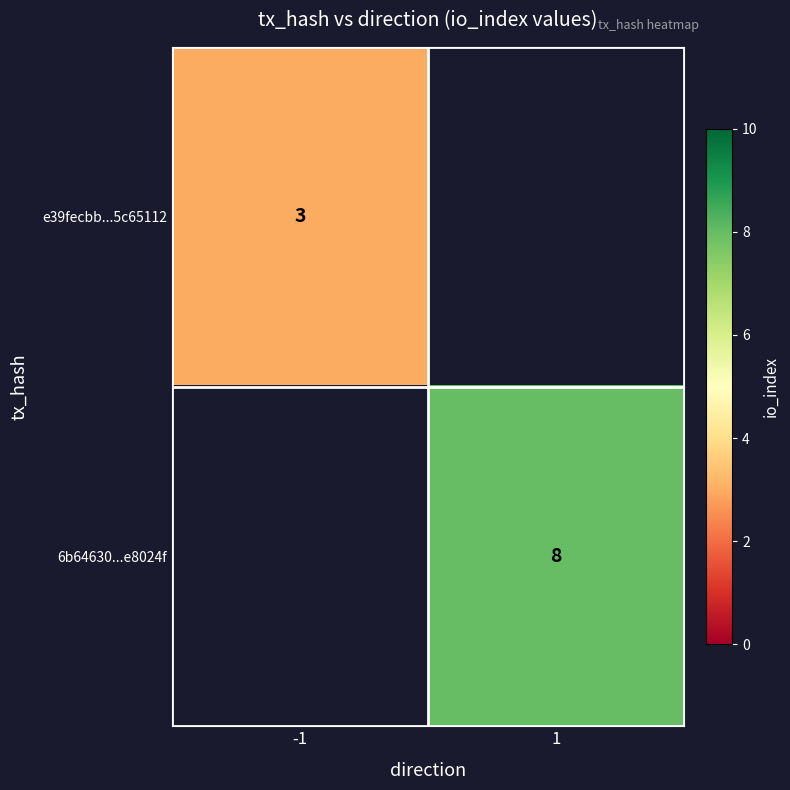

The 6b64630...e8024f series shows 5 at 1. True or false?

False